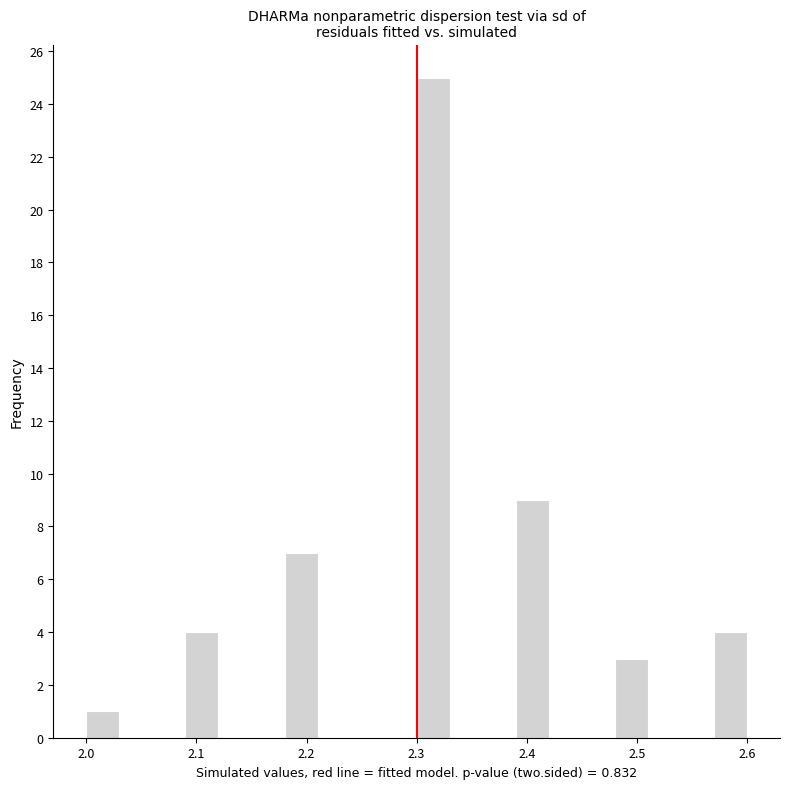

Around what value on the x-axis is the tallest bar? Give the approximate position of its centre, as read against the axis.

2.32